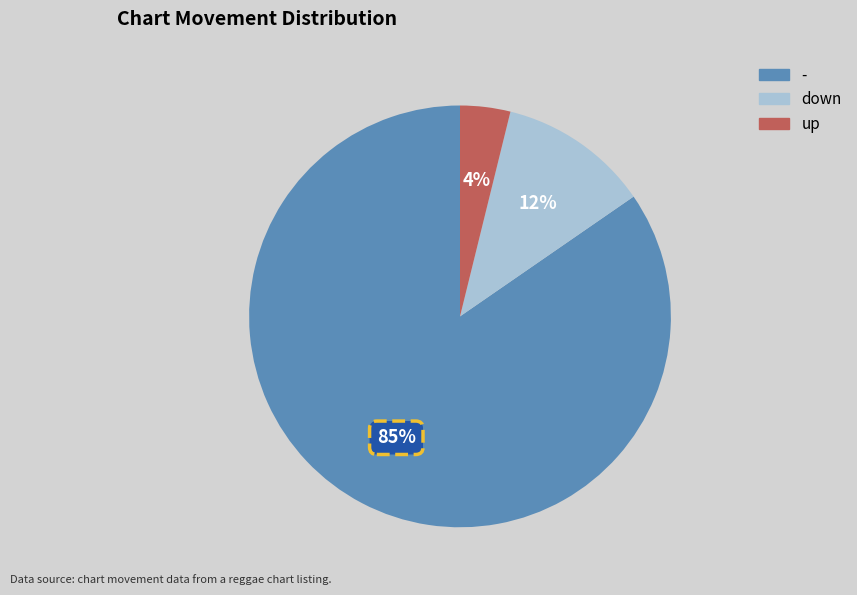

Is the sum of up and down greater than half?

No